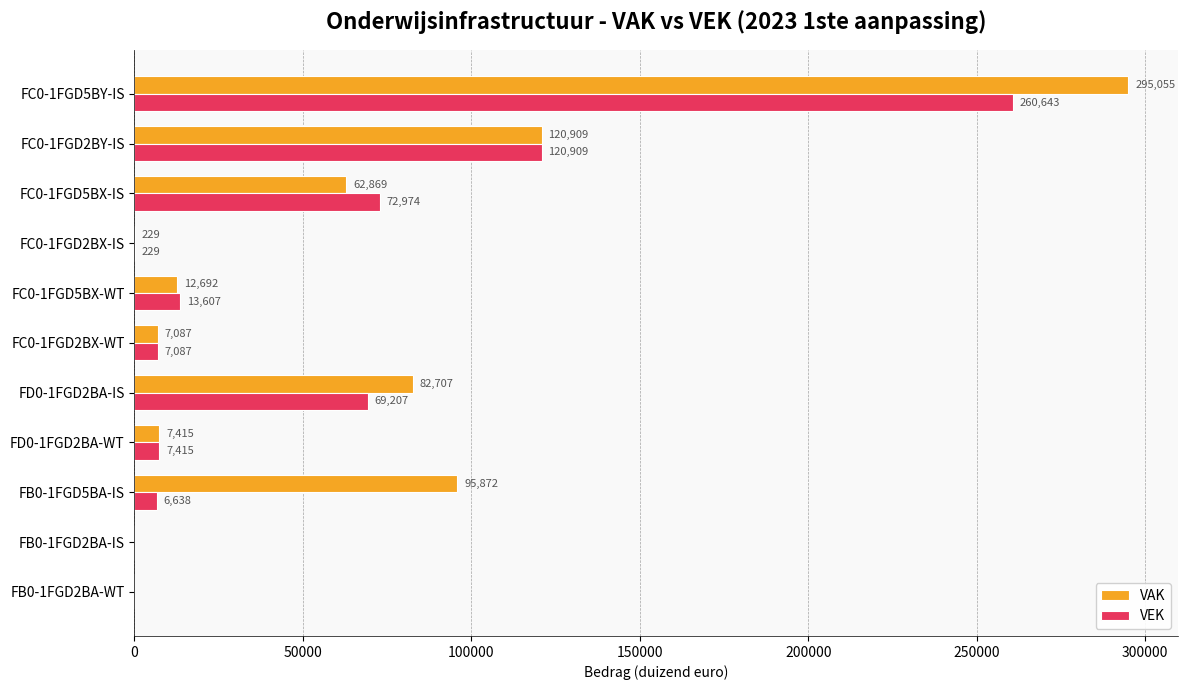

Which category has the highest value in the VAK series?

FC0-1FGD5BY-IS